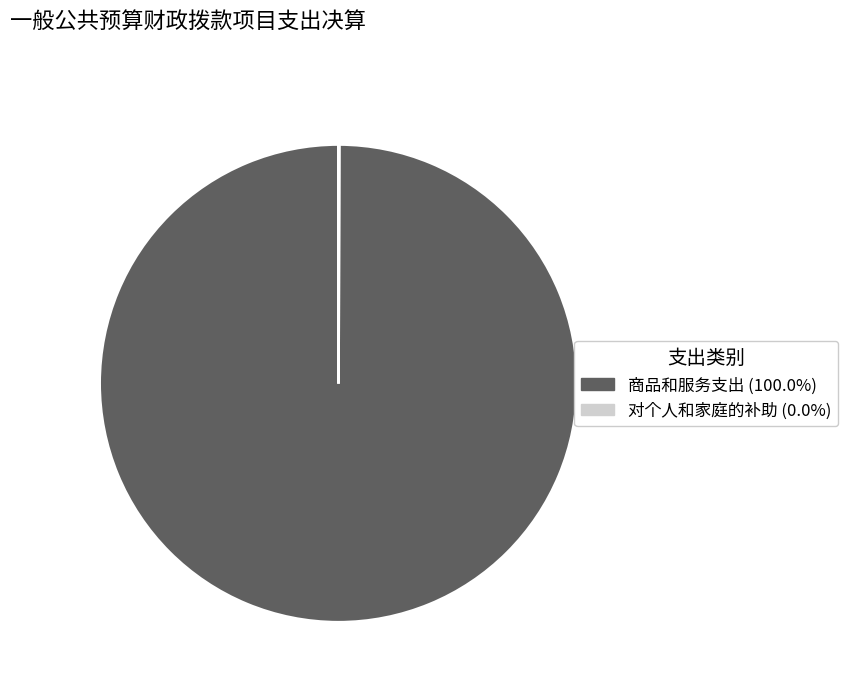

Is there a majority slice in this chart?

Yes